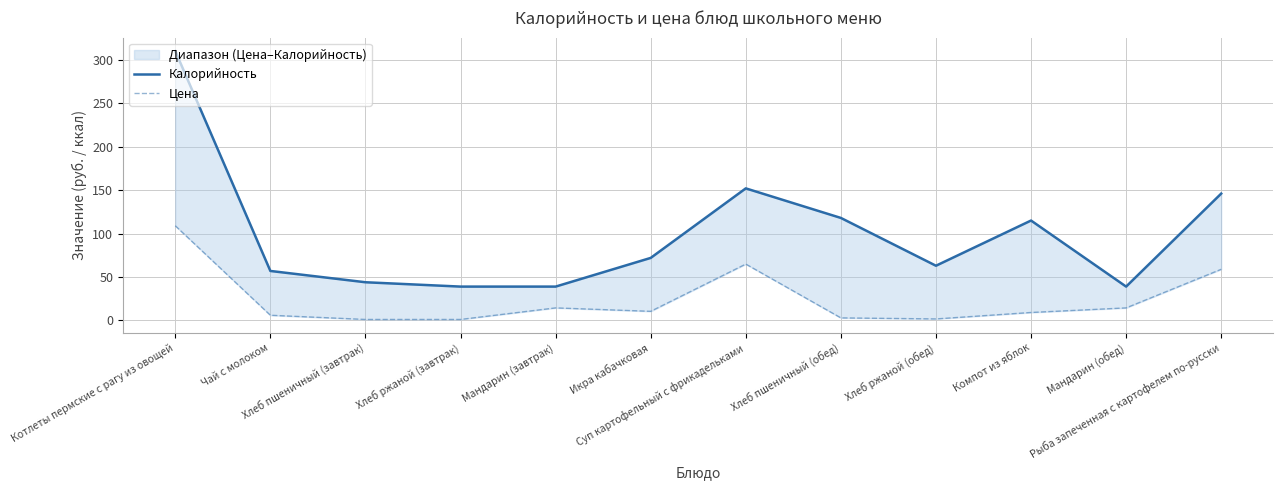

What is the sum of the Цена values at Мандарин (завтрак) and Хлеб пшеничный (завтрак)?

15.7